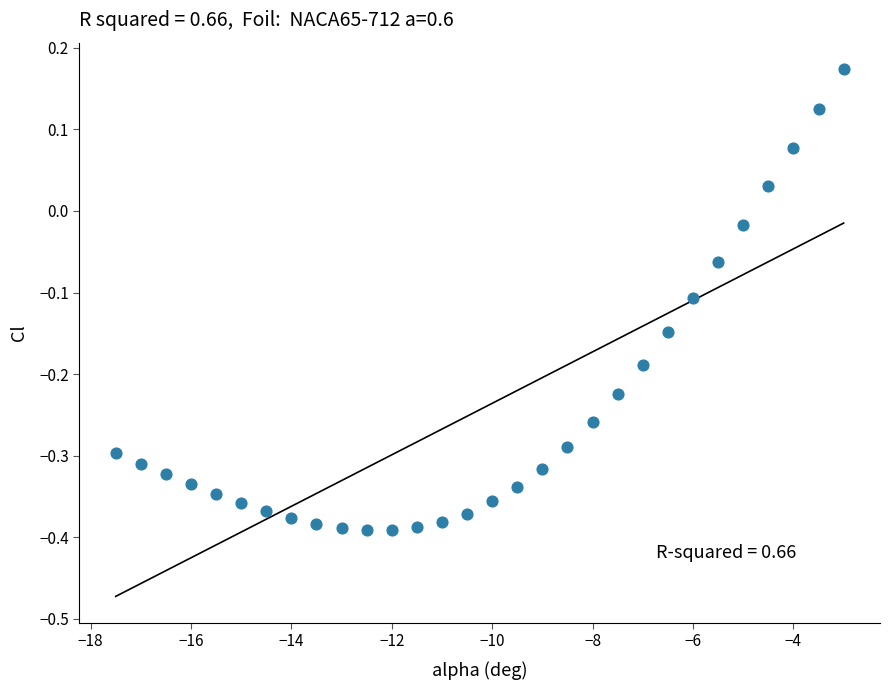

What is the range of X values (max minus min)?

14.5